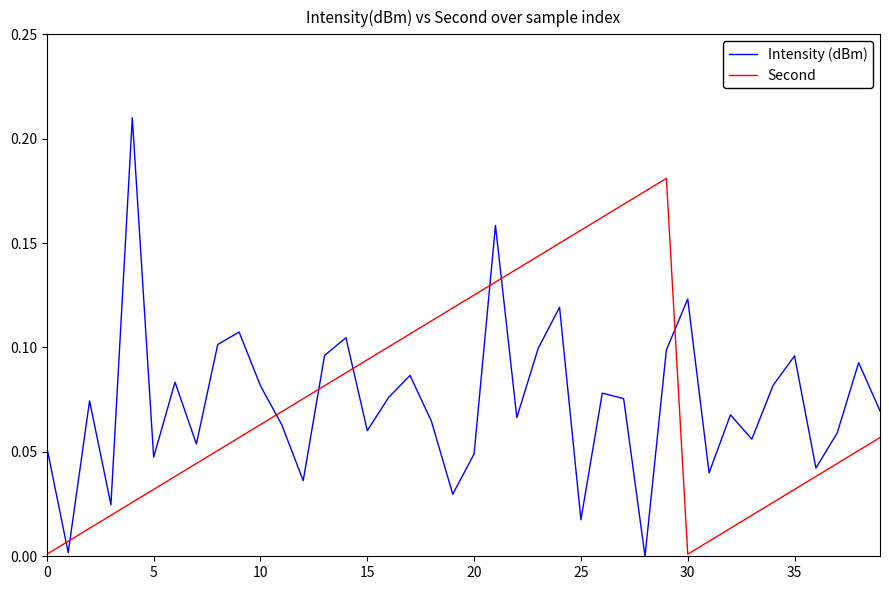

Which series ends up on top after the final intersection of Second and Intensity (dBm)?

Intensity (dBm)